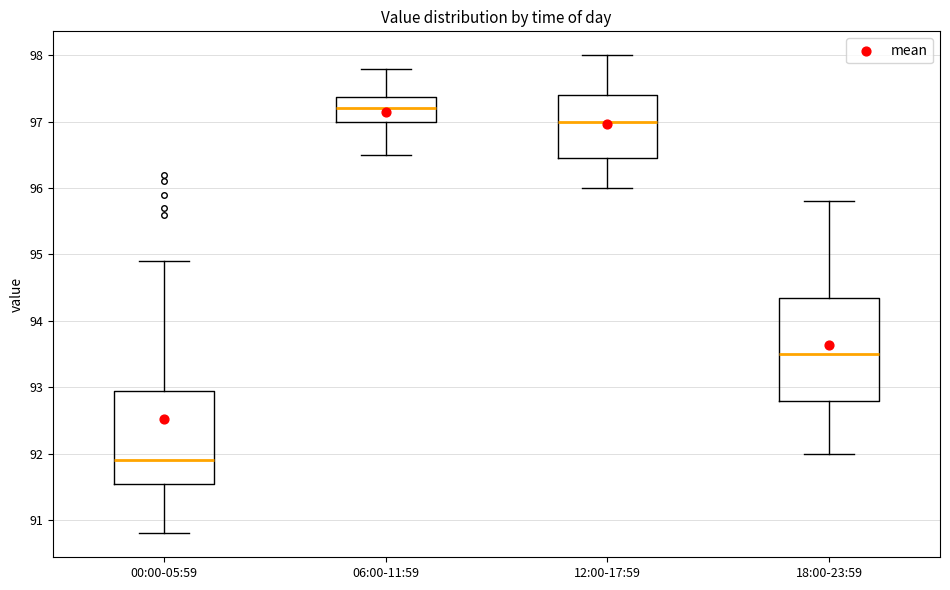

Comparing the boxes themselves (not the whiskers), which one is the tallest?

18:00-23:59